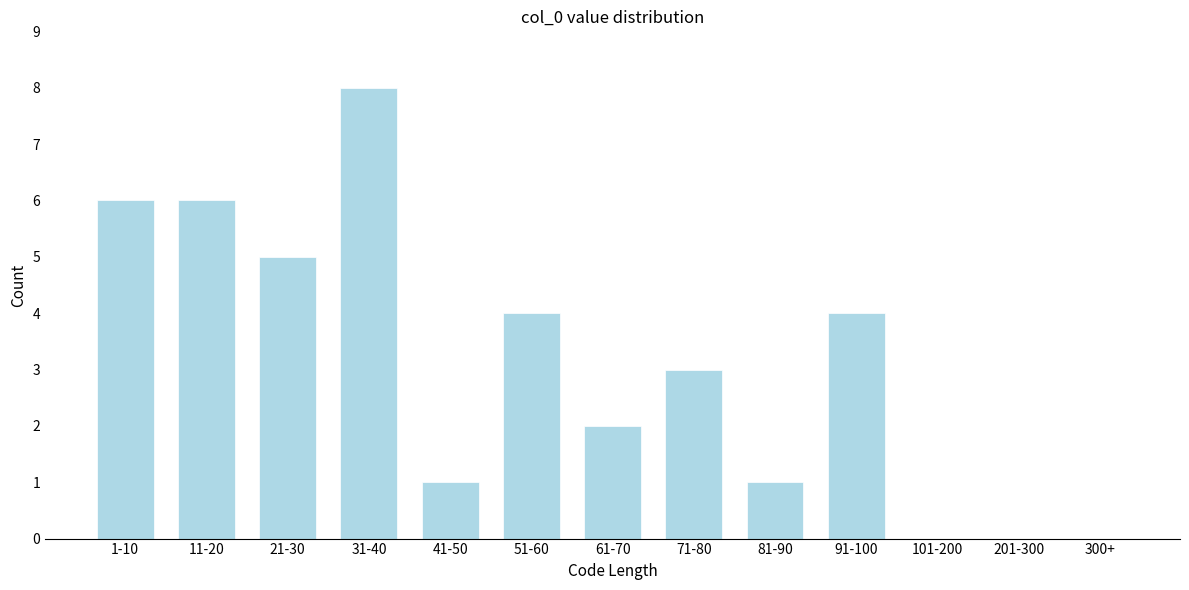

Reading right to left, extract all data points from this chart.

300+=0	201-300=0	101-200=0	91-100=4	81-90=1	71-80=3	61-70=2	51-60=4	41-50=1	31-40=8	21-30=5	11-20=6	1-10=6